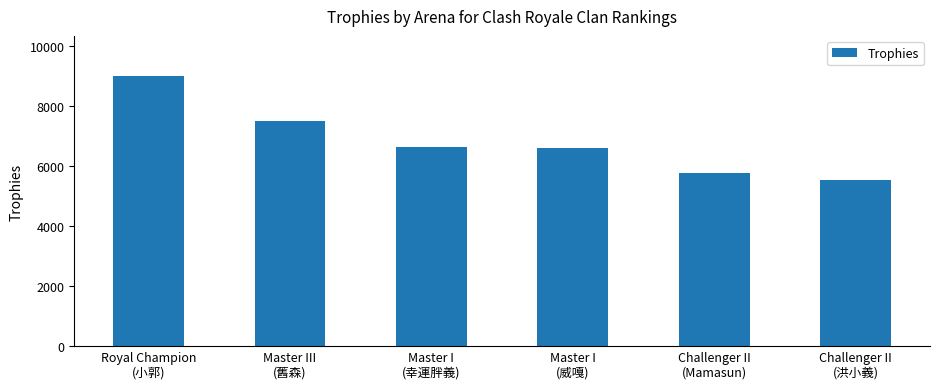

Reading left to right, what are all the values shown in this chart?

Royal Champion
(小郭)=9000	Master III
(舊森)=7500	Master I
(幸運胖義)=6651	Master I
(威嘎)=6600	Challenger II
(Mamasun)=5784	Challenger II
(洪小義)=5540